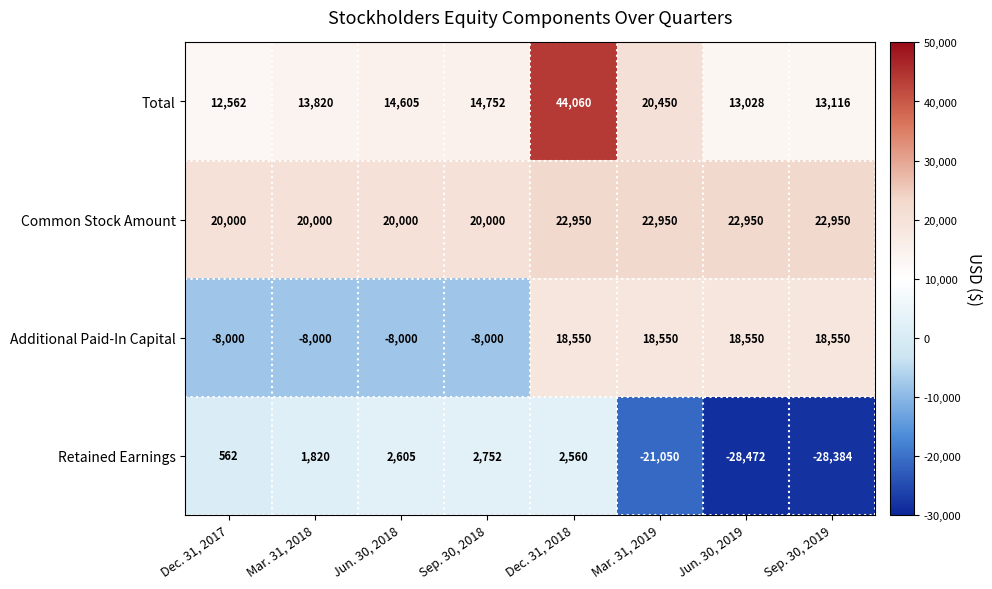

The Retained Earnings series shows 2560 at Dec. 31, 2018. True or false?

True